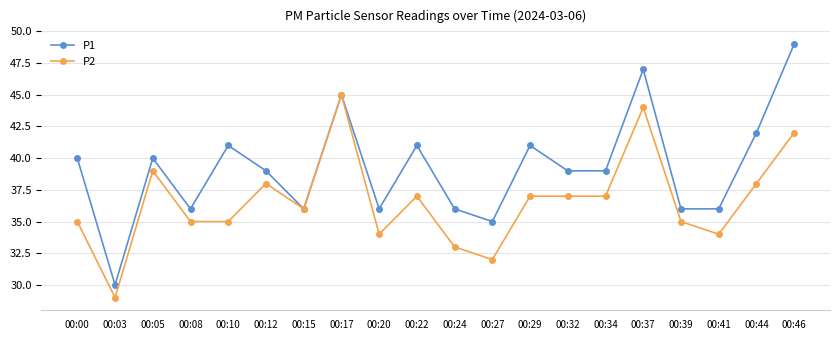

Is the value of P1 at 00:41 greater than the value of P2 at 00:41?

Yes